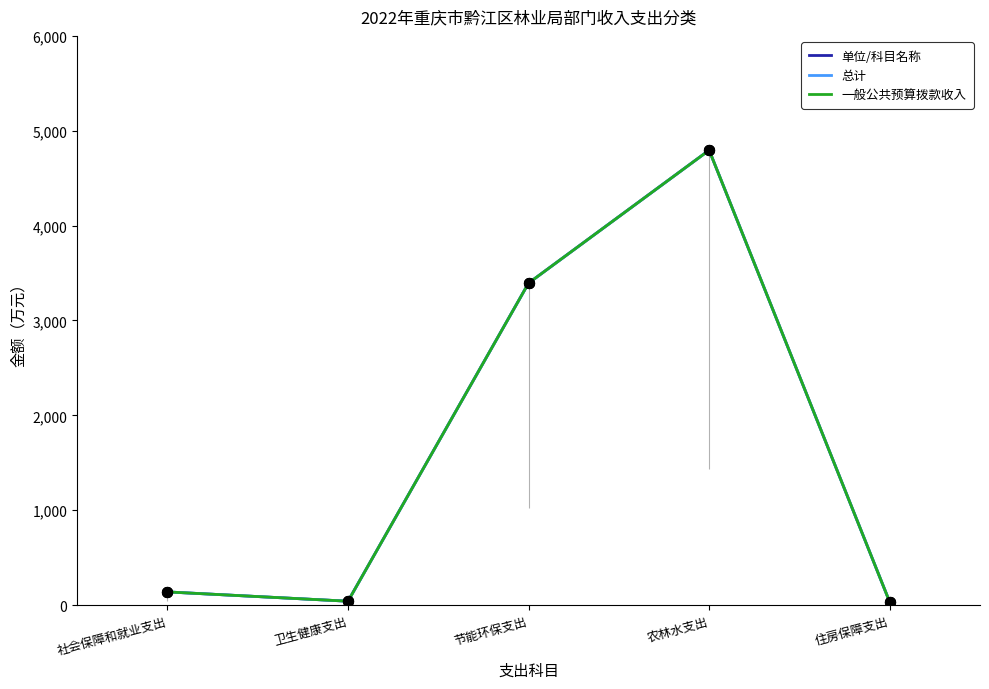

At which category is the sum across all series the highest?

农林水支出